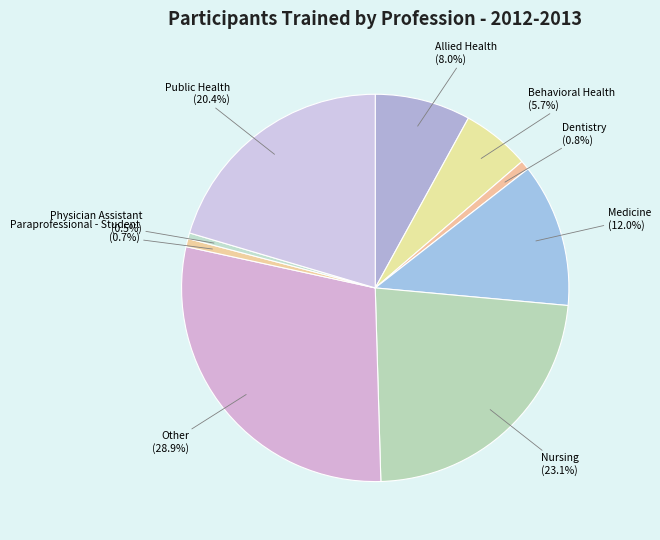

Does Physician Assistant account for over 50% of the chart?

No